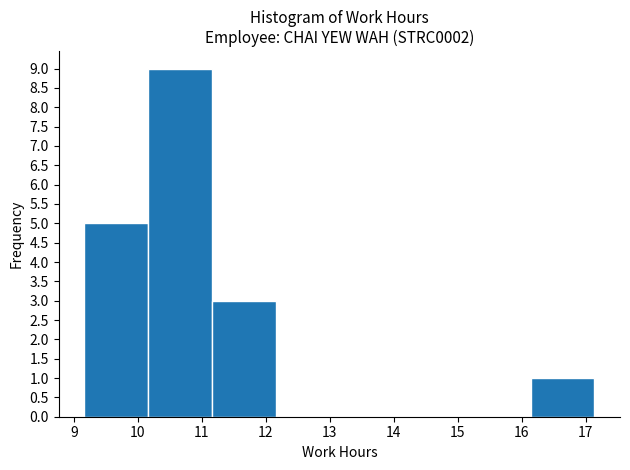

Over which range of the x-axis is the bar tallest?

10.2 to 11.2